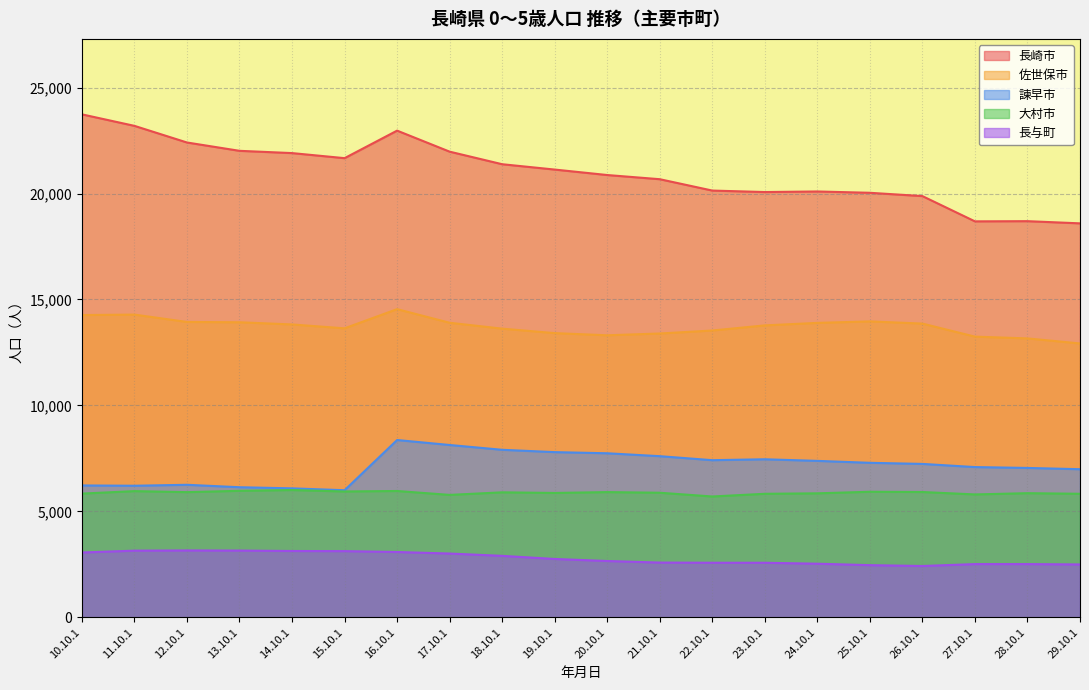

True or false: 諫早市 and 佐世保市 intersect in this chart.

False